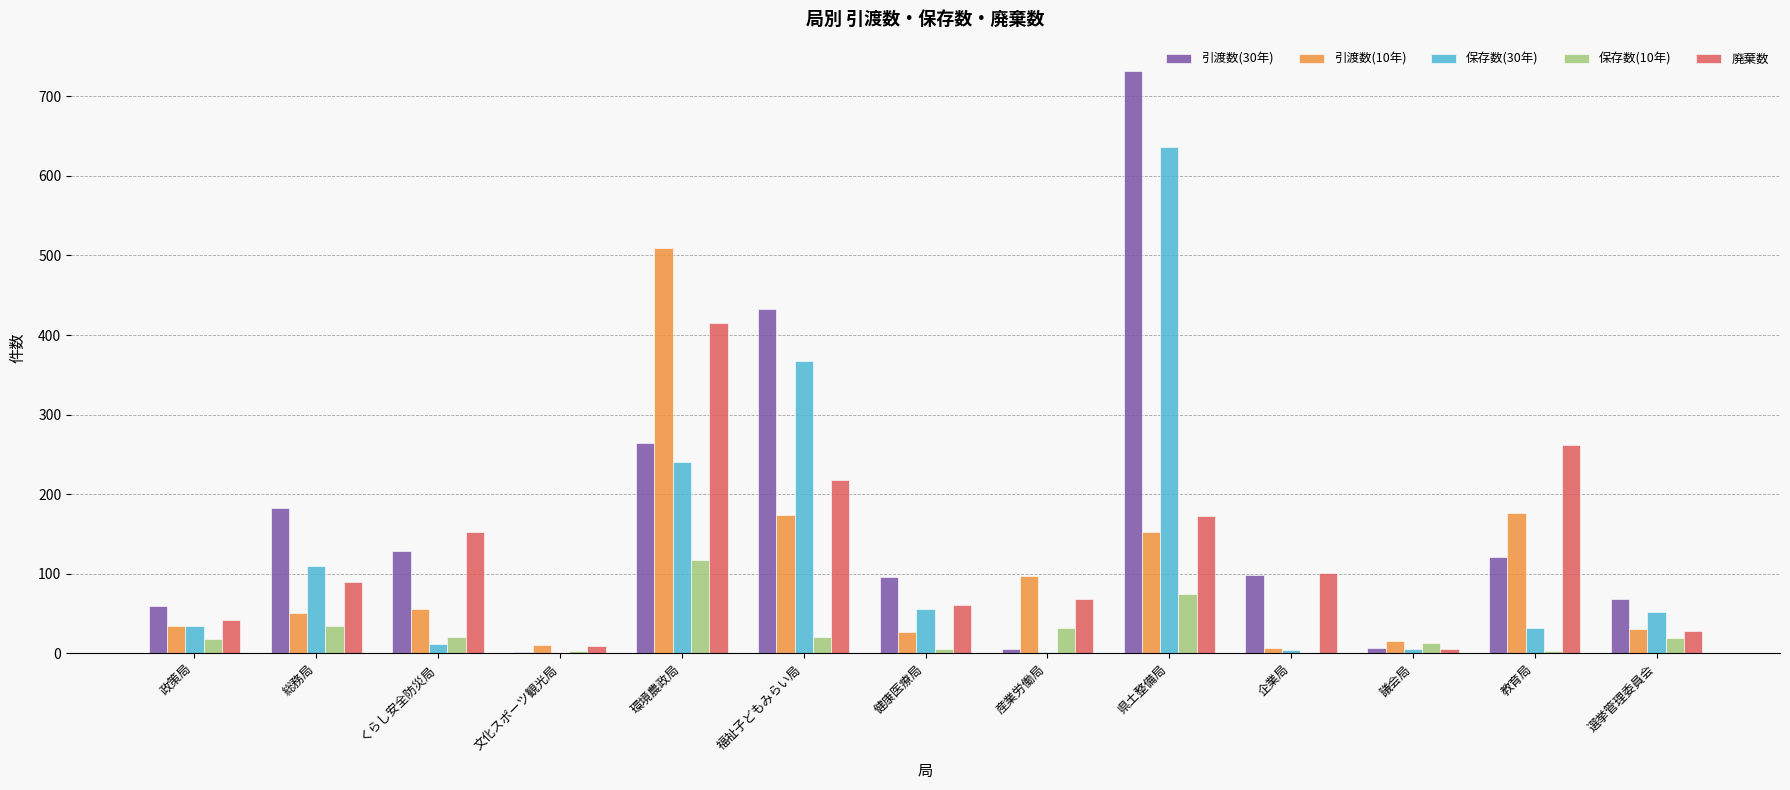

What is the sum of all 廃棄数 values?

1624